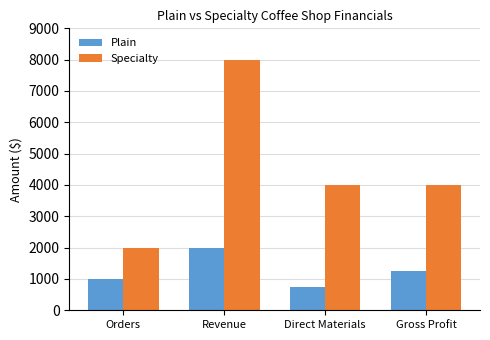

What is the approximate value of Plain at Orders, to the nearest 10?

1000